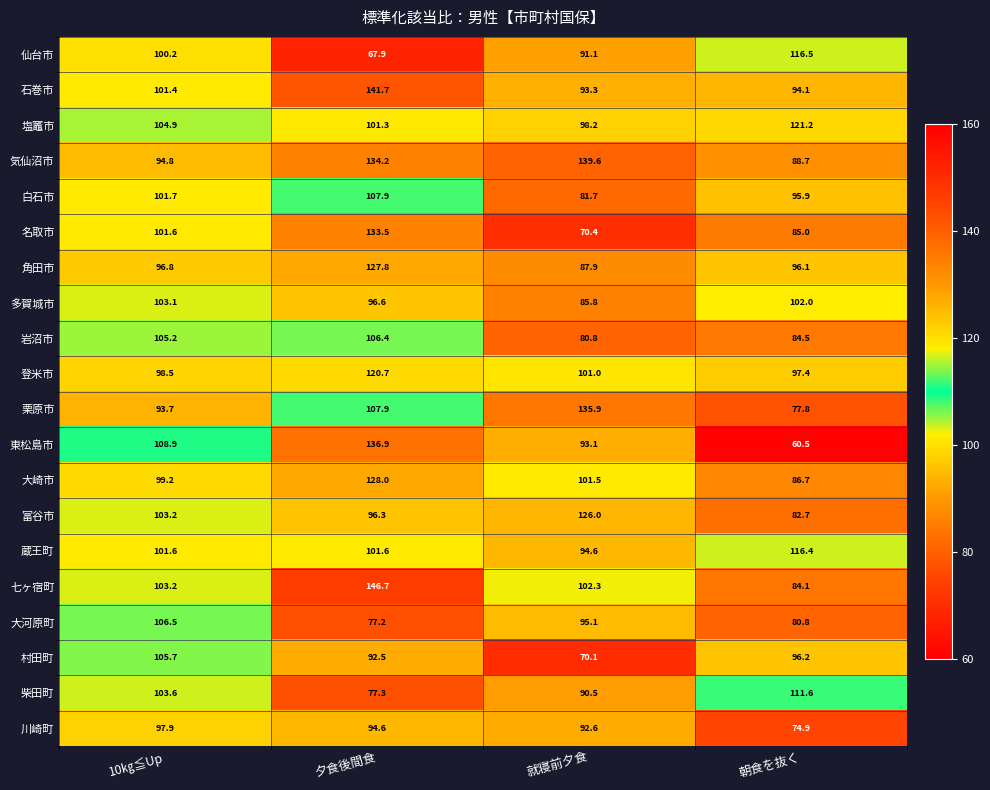

True or false: 名取市 has a value of 133.5 at 夕食後間食.

True